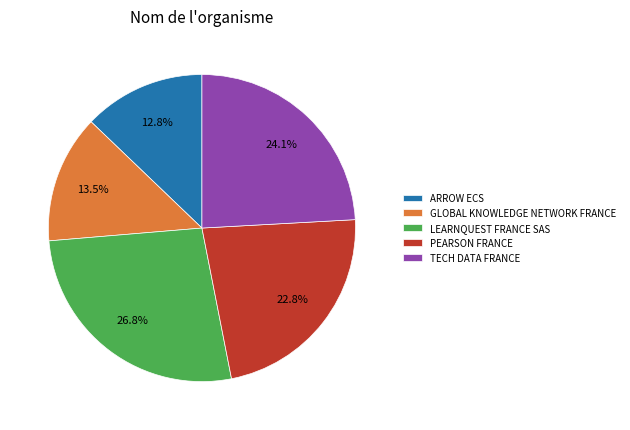

To the nearest percent, what is the difference between the largest and smallest slice percentages?

14%